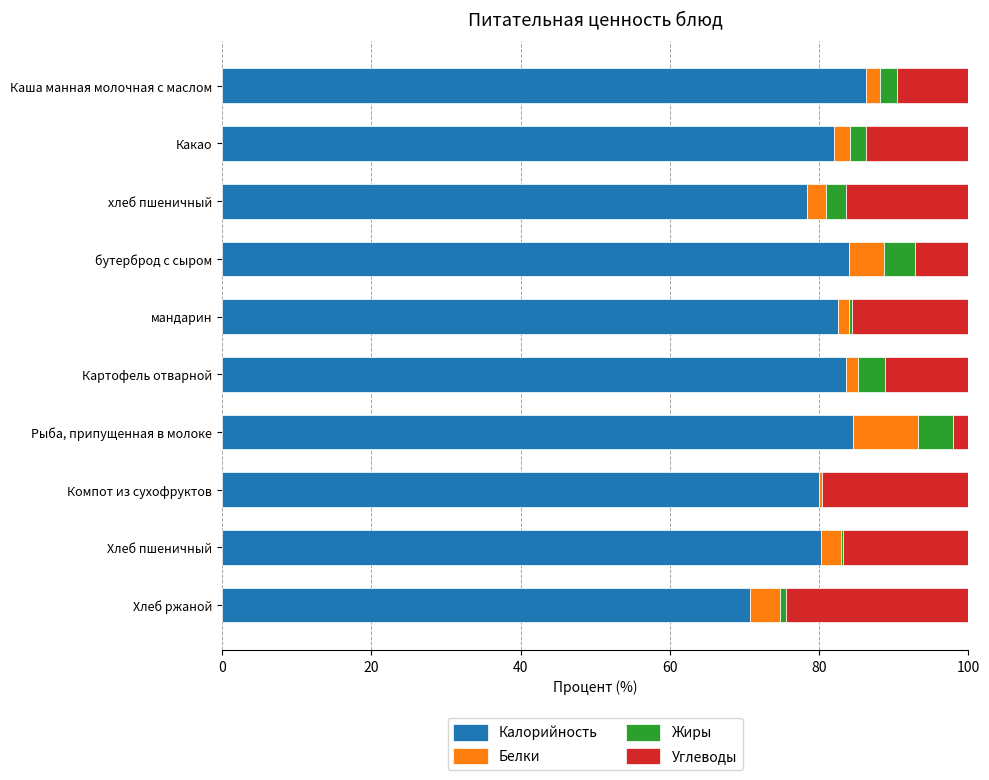

How many categories are shown in the chart?

10